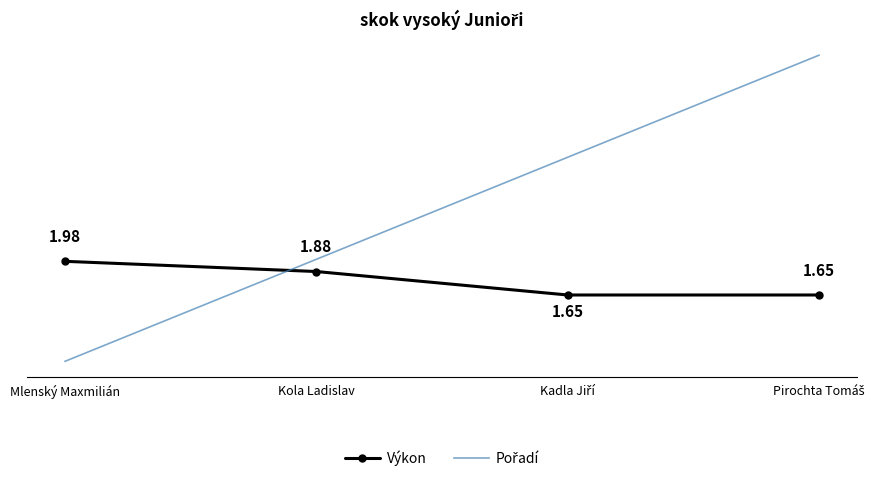

True or false: Výkon has more than 1 points higher than both neighbors.

False